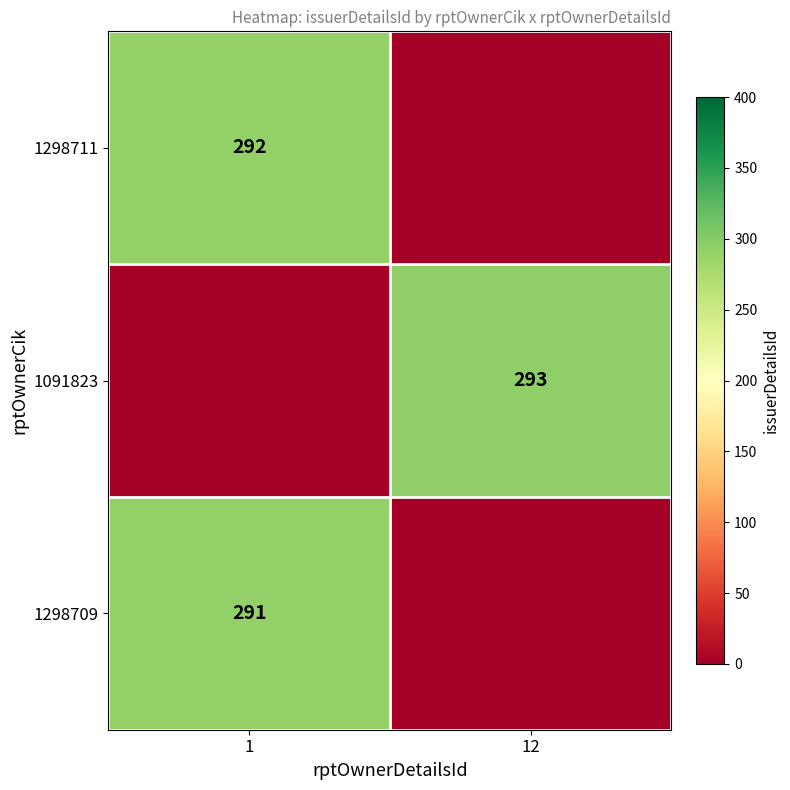

True or false: 1298711 has a value of 123 at 1.

False